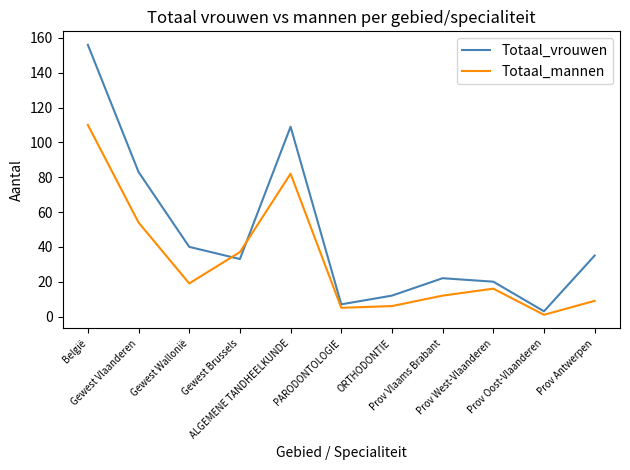

How many interior local peaks does the Totaal_mannen series have?

2